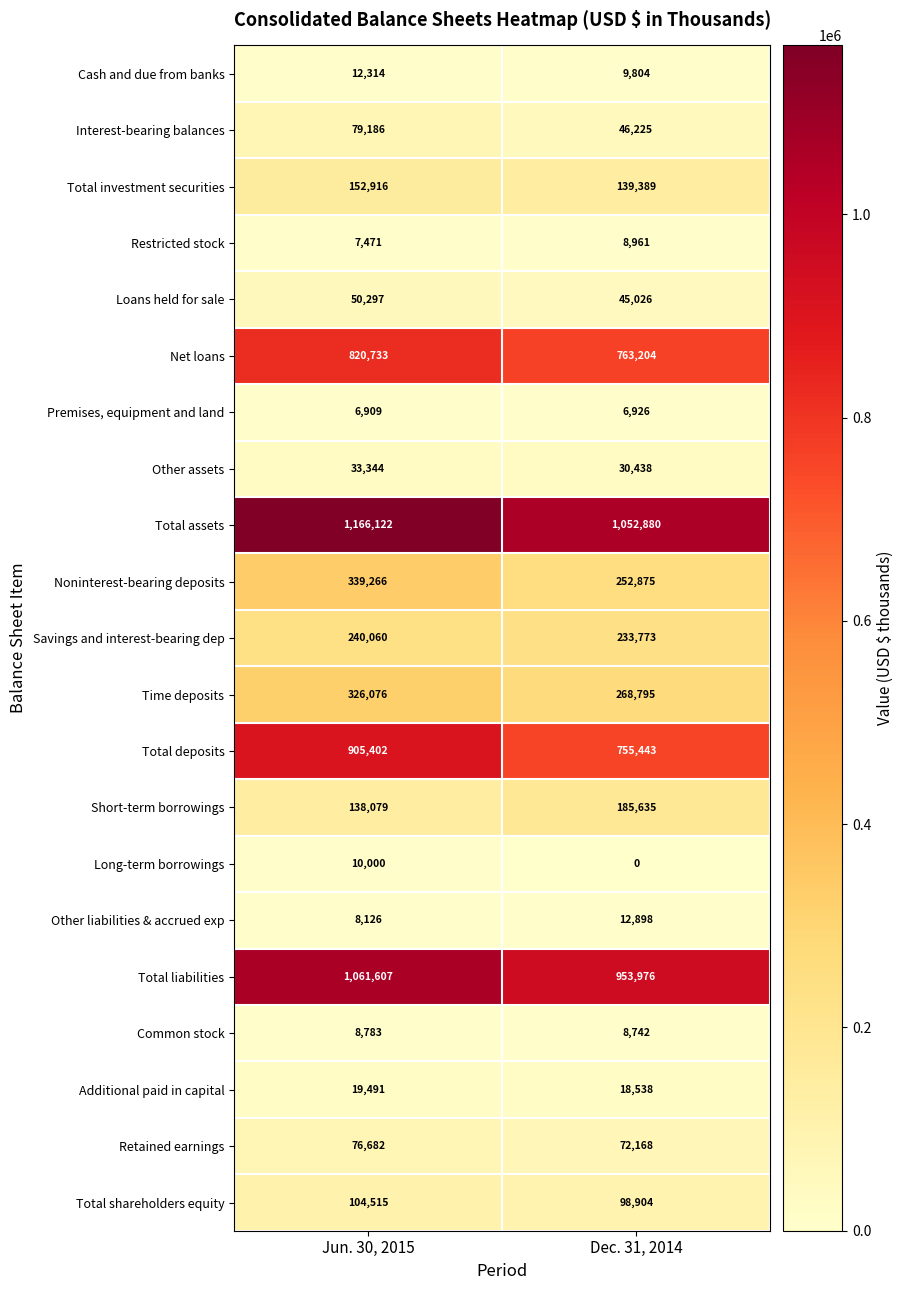

What is the difference between the Time deposits values at Dec. 31, 2014 and Jun. 30, 2015?

57281